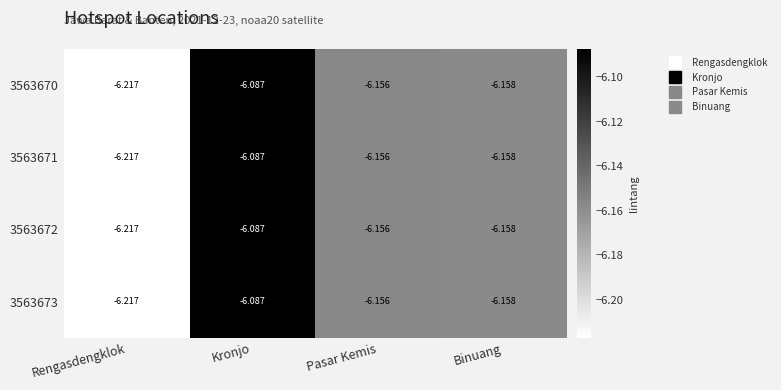

Which category has the lowest value in the 3563673 series?

Rengasdengklok